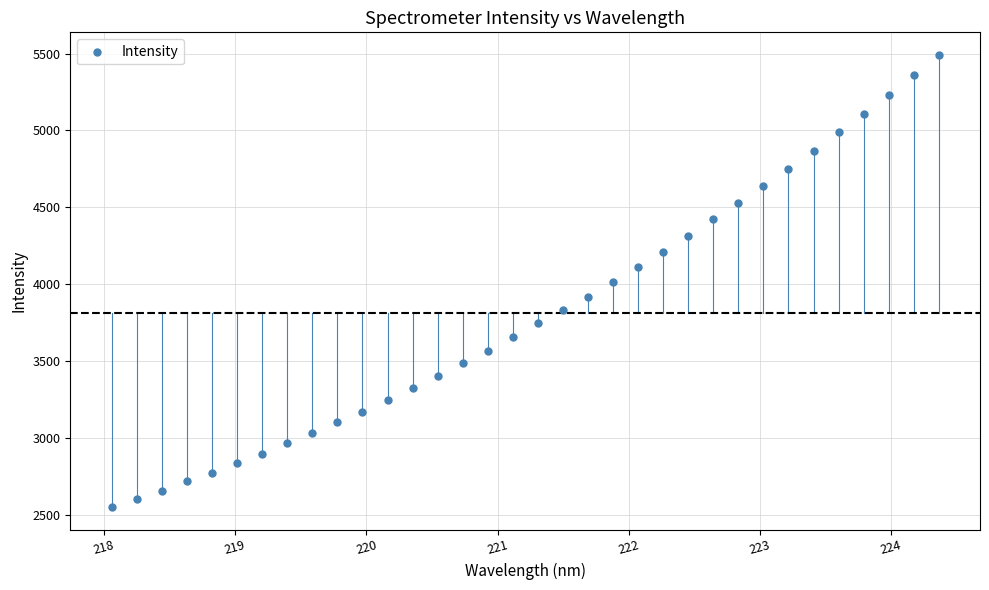

What is the range of X values (max minus min)?

6.3